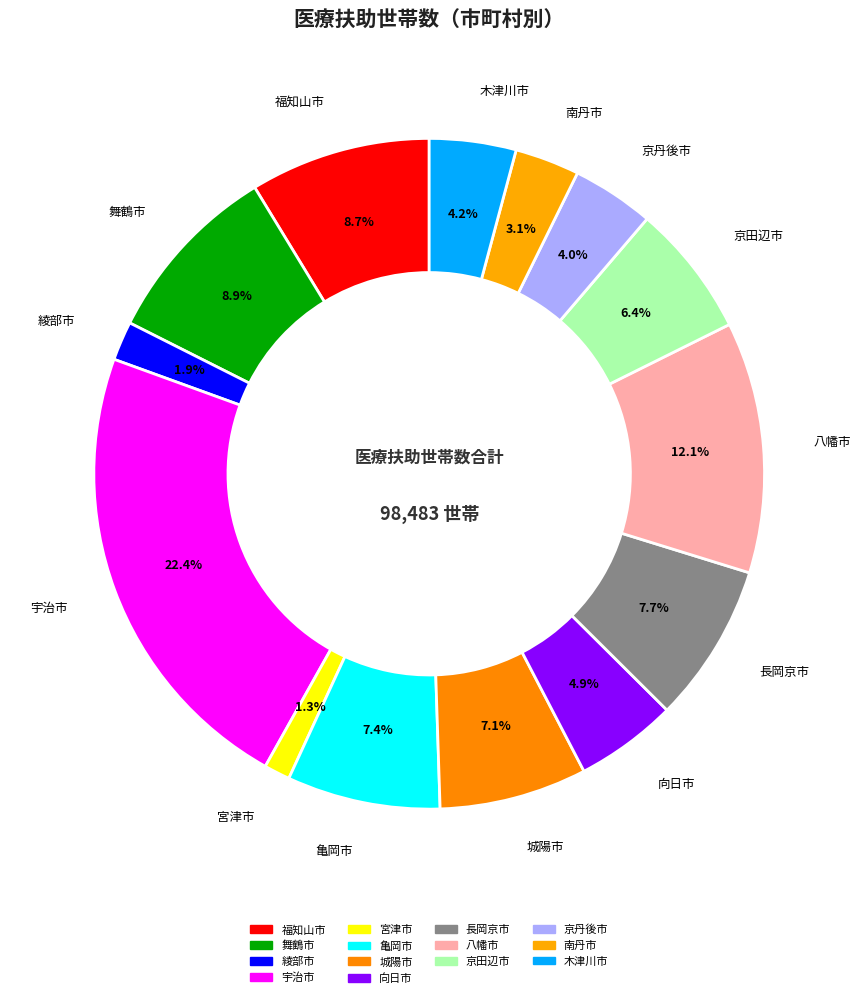

Rank the categories by value from highest to lowest.

宇治市, 八幡市, 舞鶴市, 福知山市, 長岡京市, 亀岡市, 城陽市, 京田辺市, 向日市, 木津川市, 京丹後市, 南丹市, 綾部市, 宮津市